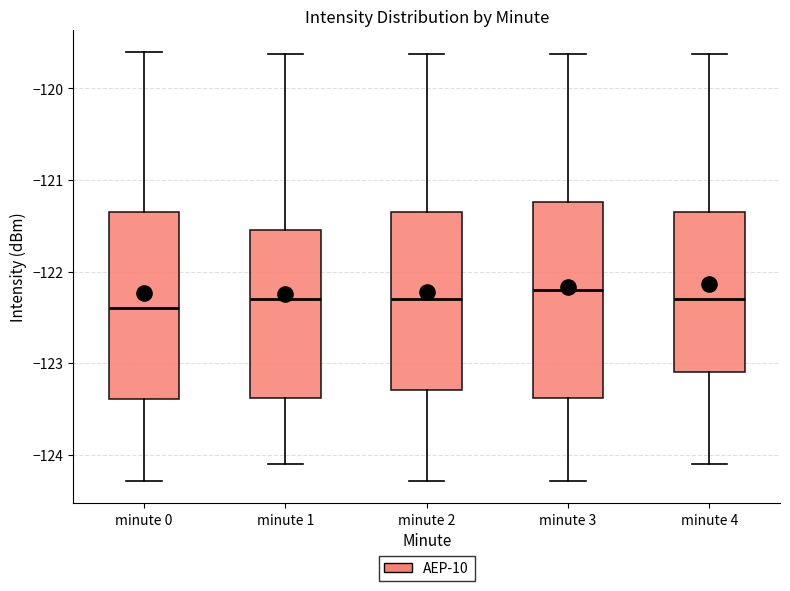

Reading left to right, read every box against the y-axis: the position of its median line, the range the box covers, and the ends of its whiskers. The values are not printed on the chart, so give them approximately, as read against the axis.

minute 0: median -122.4, box -123.4 to -121.3, whiskers -124.3 to -119.6
minute 1: median -122.3, box -123.4 to -121.5, whiskers -124.1 to -119.6
minute 2: median -122.3, box -123.3 to -121.3, whiskers -124.3 to -119.6
minute 3: median -122.2, box -123.4 to -121.2, whiskers -124.3 to -119.6
minute 4: median -122.3, box -123.1 to -121.3, whiskers -124.1 to -119.6